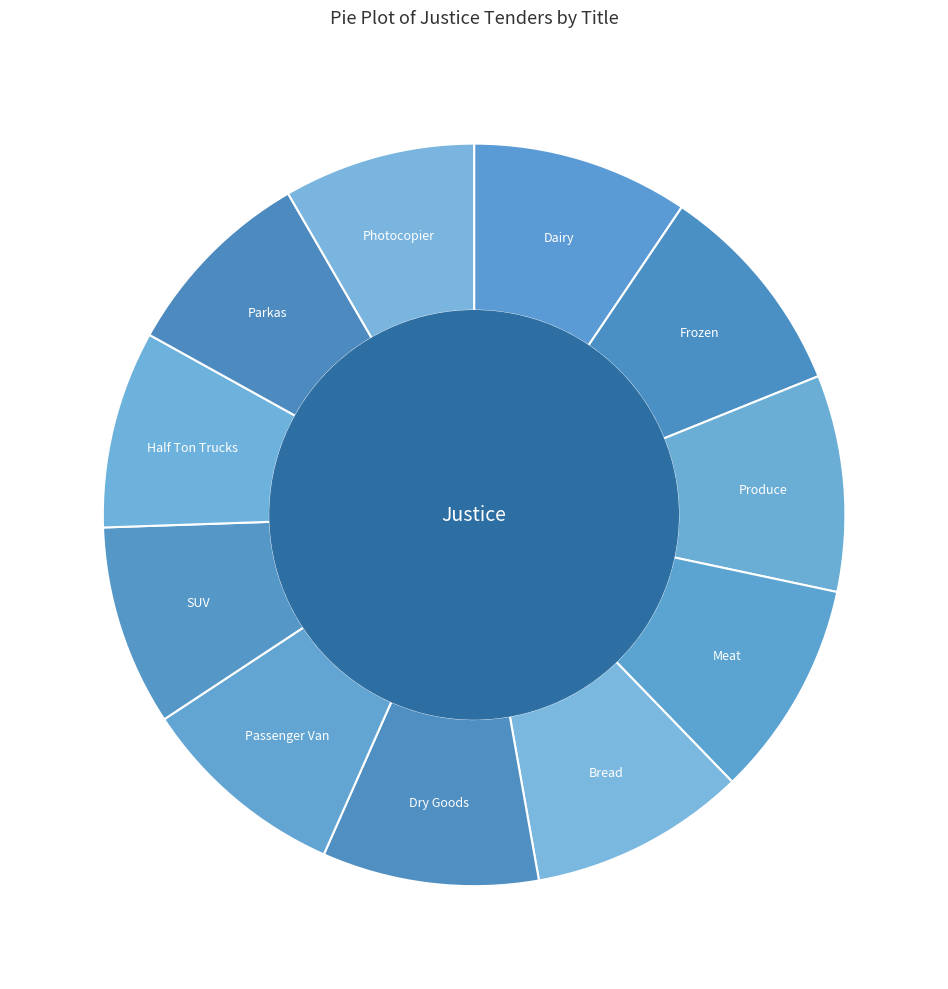

How many slices are in this pie chart?

11